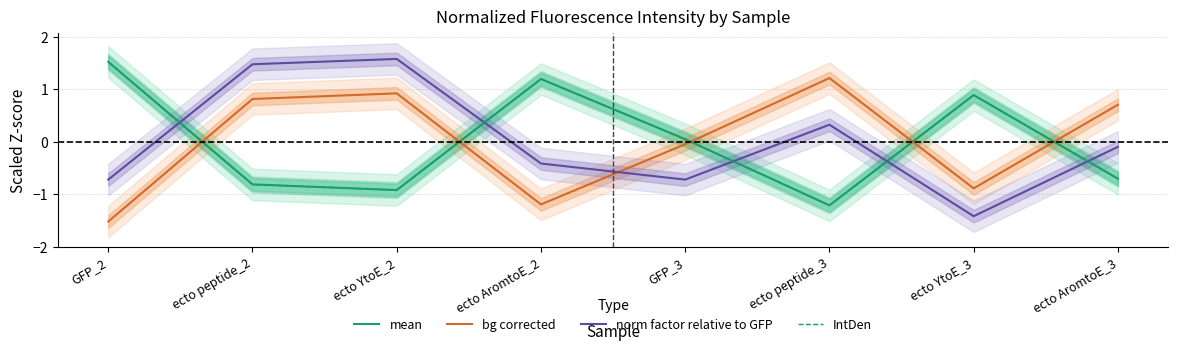

Read the IntDen value at ecto peptide_3.

-1.2